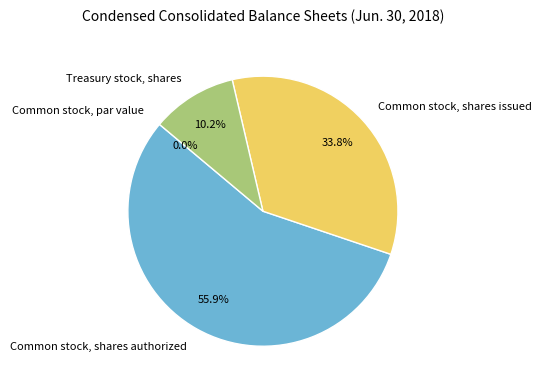

Which has a higher value, Common stock, shares authorized or Treasury stock, shares?

Common stock, shares authorized